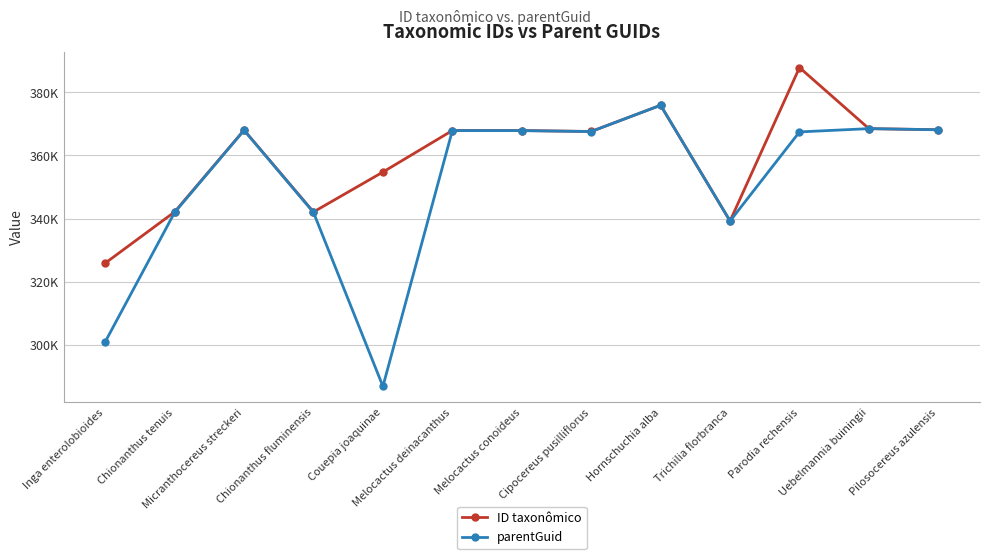

In ID taxonômico, how many points are lower than both neighbors (excluding endpoints)?

3